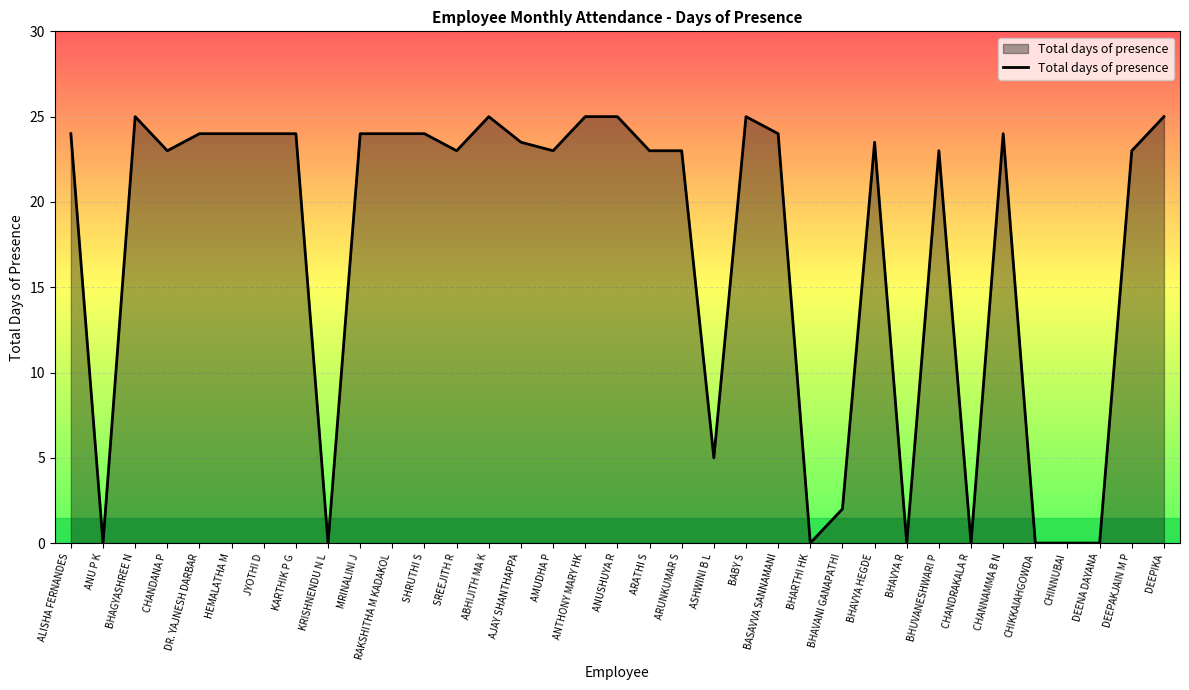

What position from the left is ALISHA FERNANDES?

1